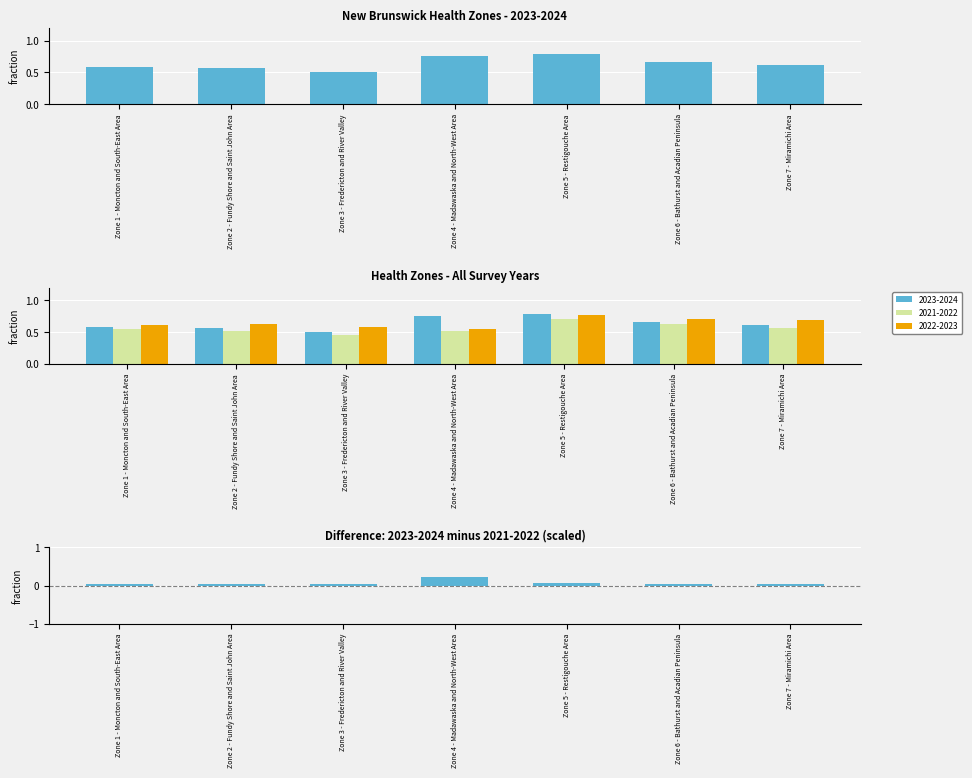

Reading left to right, transcribe all the data shown in this chart.

2023-2024: 0.6	0.6	0.5	0.8	0.8	0.7	0.6
2021-2022: 0.5	0.5	0.5	0.5	0.7	0.6	0.6
2022-2023: 0.6	0.6	0.6	0.6	0.8	0.7	0.7